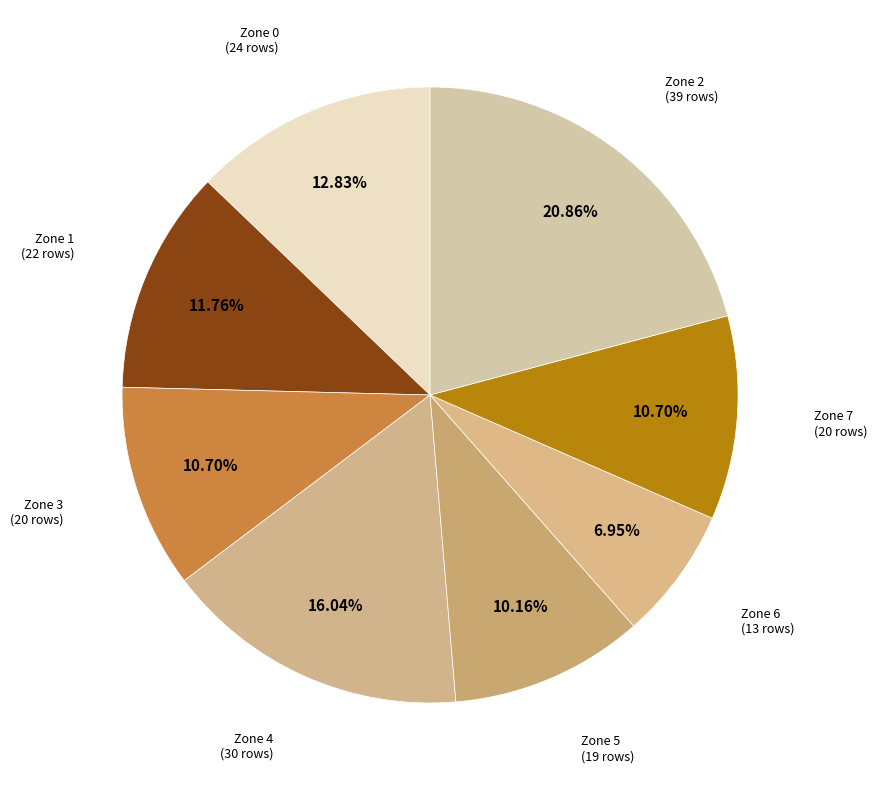

How many slices are in this pie chart?

8